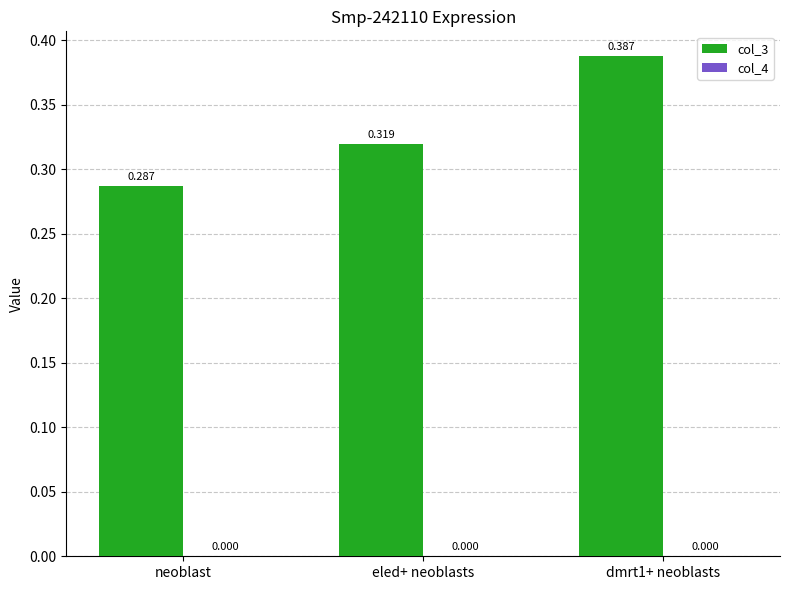

At which label is col_3 closest to 0?

neoblast